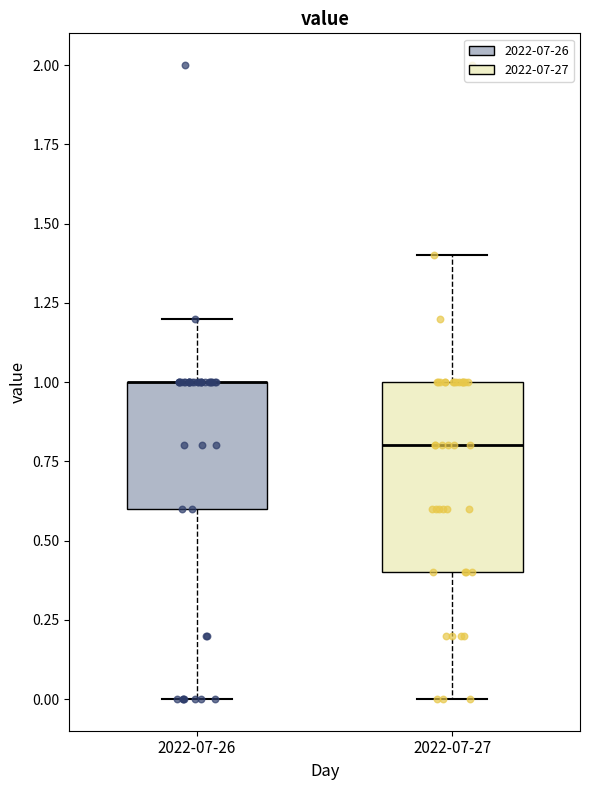

Which box is the tallest, from its lower edge to its upper edge?

2022-07-27